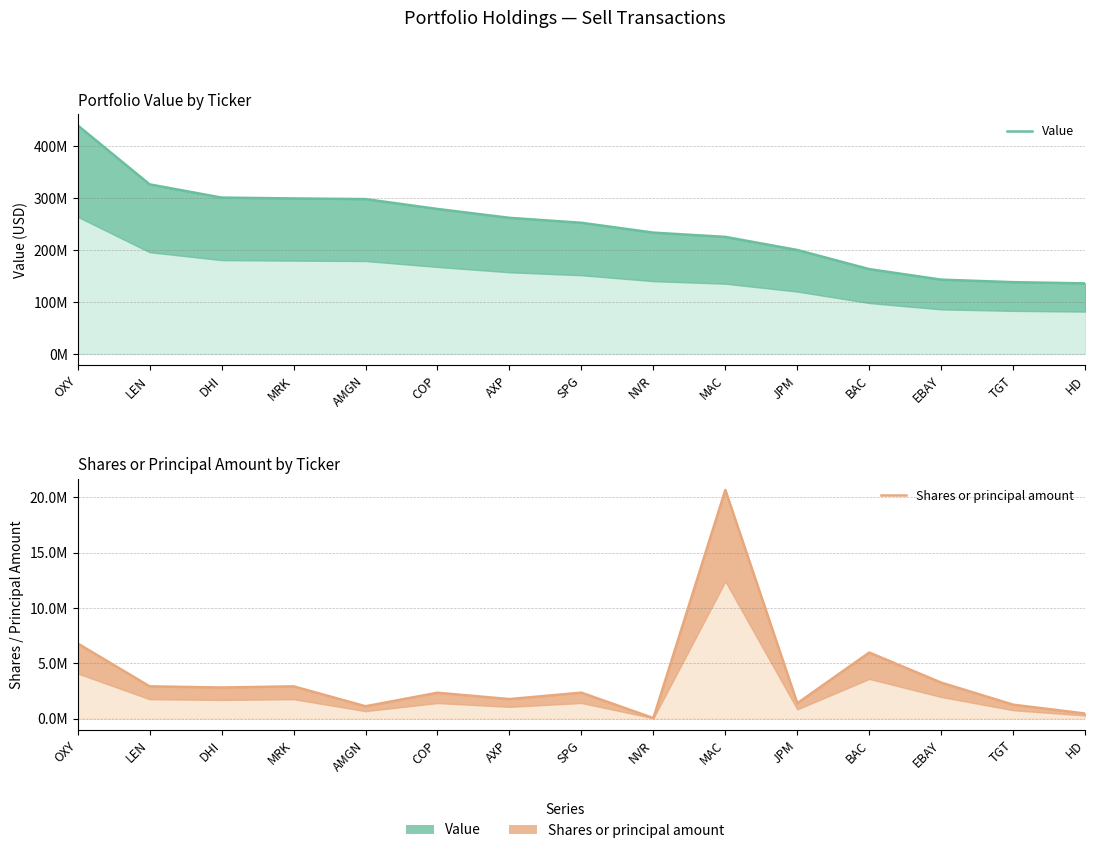

Rank the categories by Value value from lowest to highest.

HD, TGT, EBAY, BAC, JPM, MAC, NVR, SPG, AXP, COP, AMGN, MRK, DHI, LEN, OXY